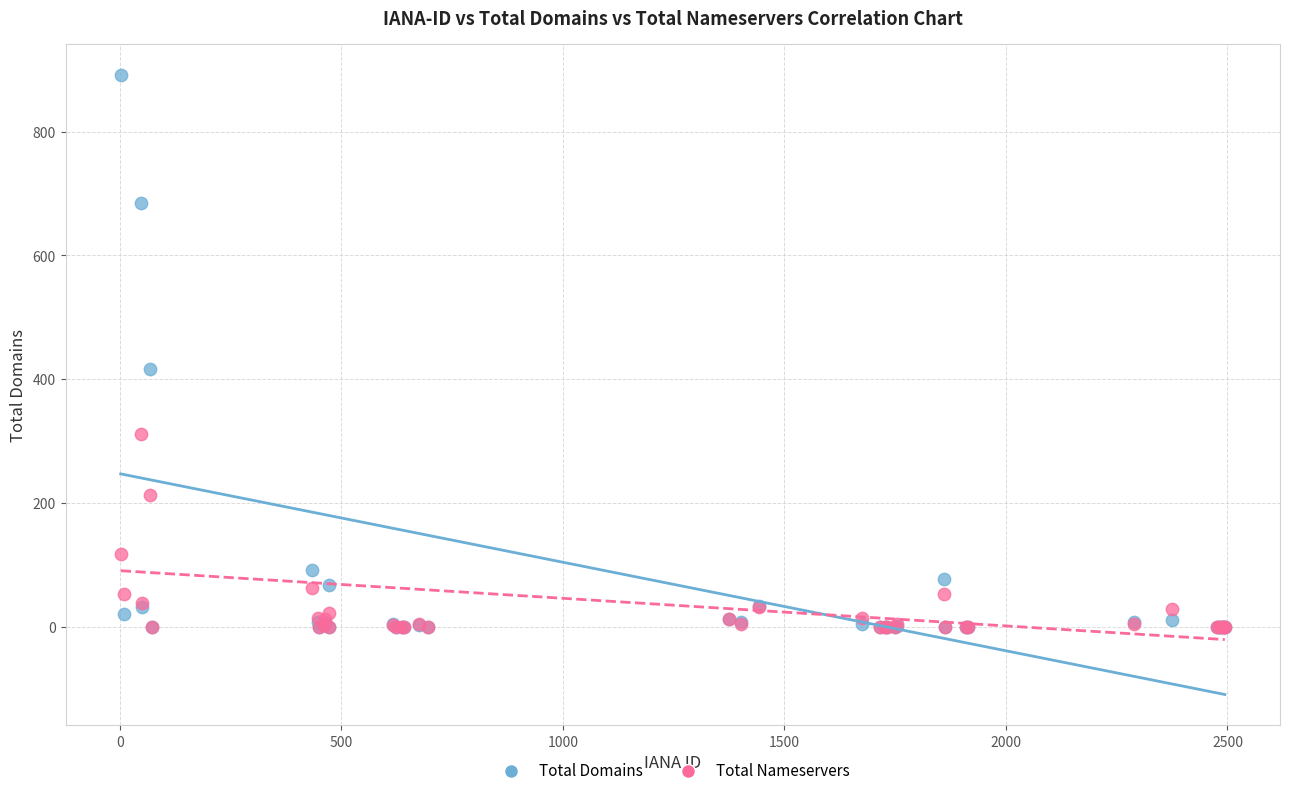

Which series has the largest Y range (max minus min)?

Total Domains